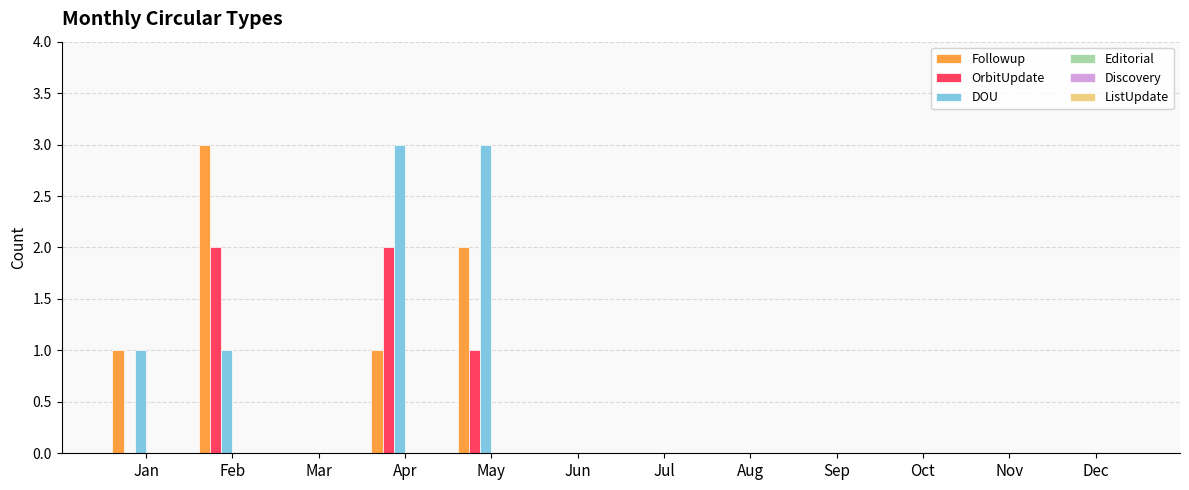

Is it true that DOU equals 1 at Feb?

True